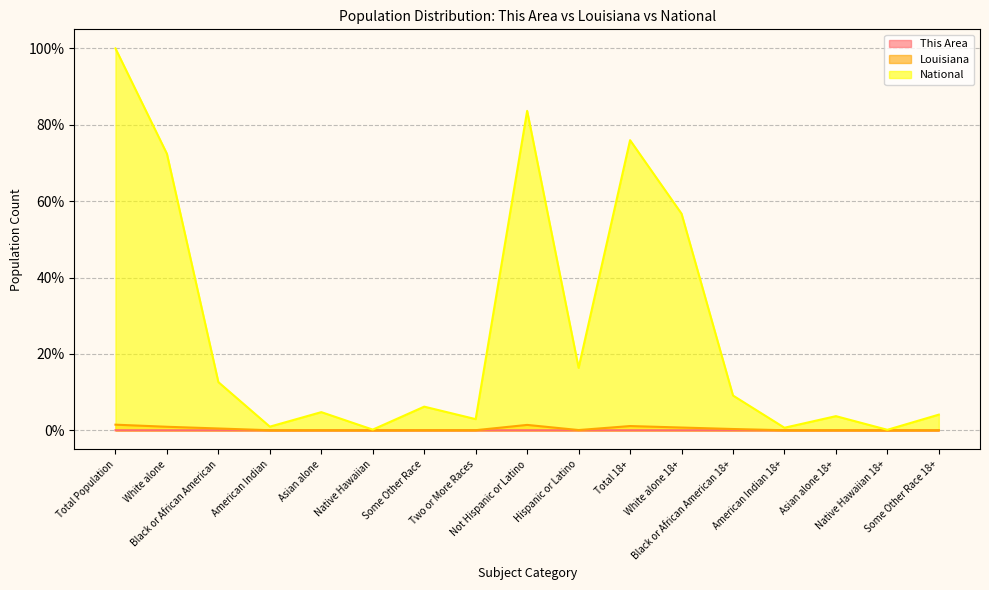

What is the label of the 3rd point from the left?

Black or African American